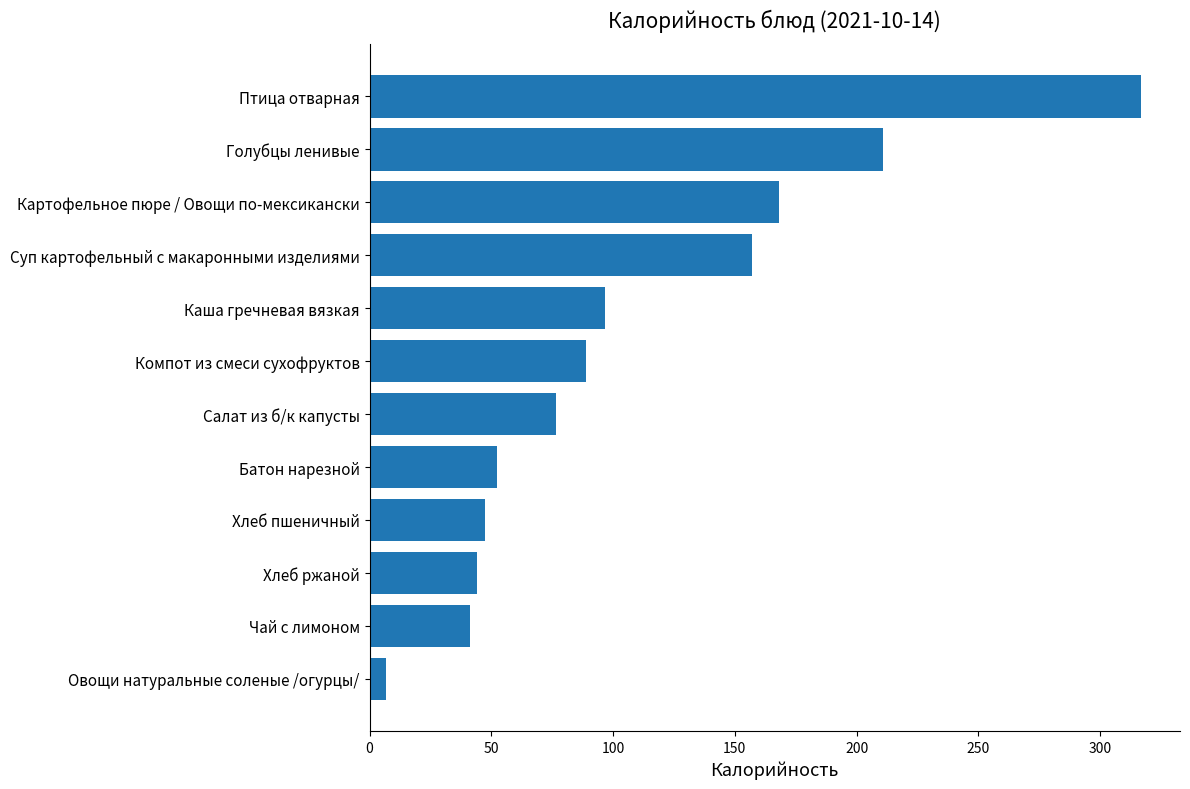

List the labels in order of value, smallest first.

Овощи натуральные соленые /огурцы/, Чай с лимоном, Хлеб ржаной, Хлеб пшеничный, Батон нарезной, Салат из б/к капусты, Компот из смеси сухофруктов, Каша гречневая вязкая, Суп картофельный с макаронными изделиями, Картофельное пюре / Овощи по-мексикански, Голубцы ленивые, Птица отварная